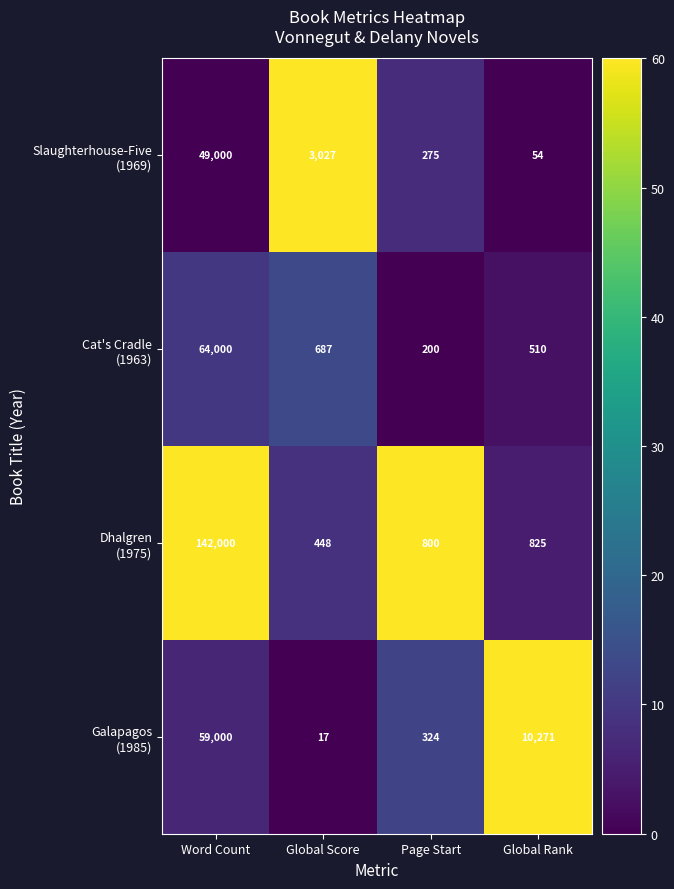

What is the greatest value displayed?

142000